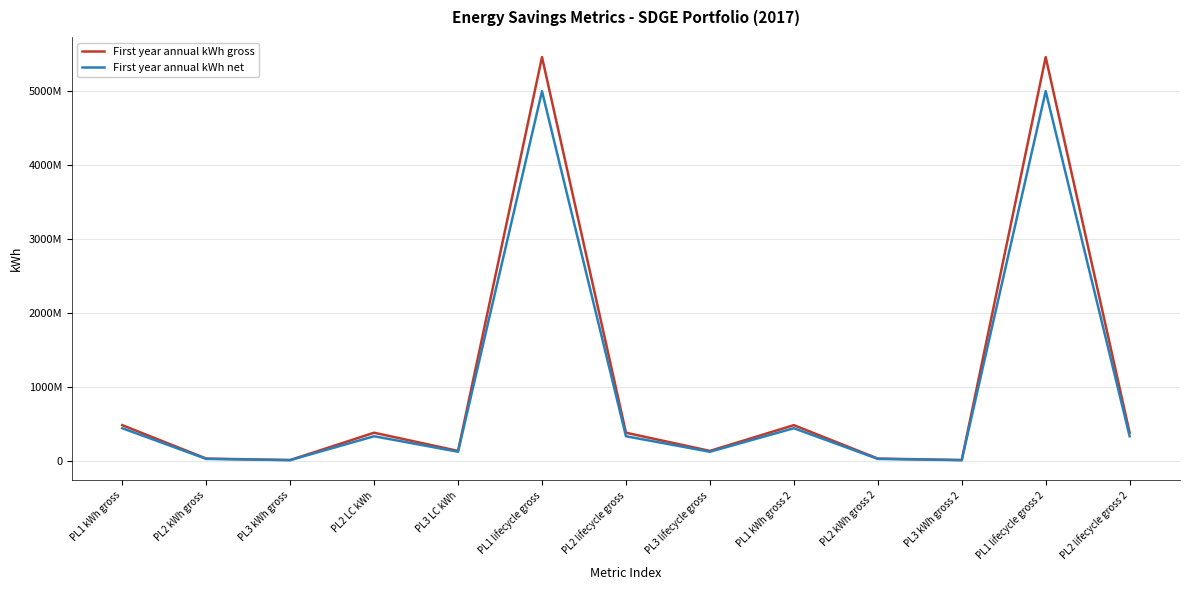

Which category has the lowest value across all series?

PL3 kWh gross